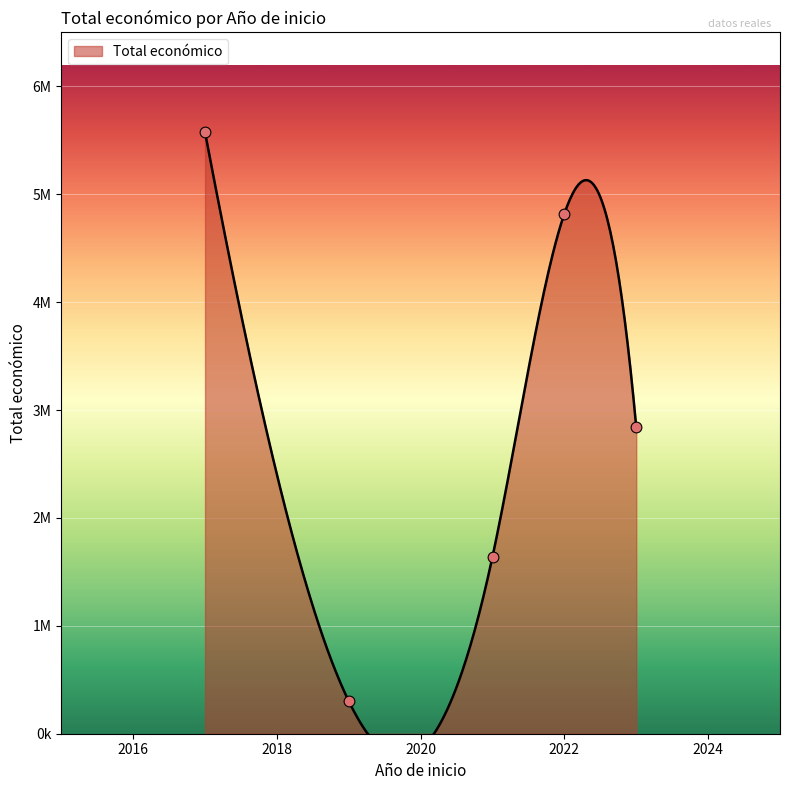

Approximately how many times larger is the value at 2021 compared to 2022?

0.4